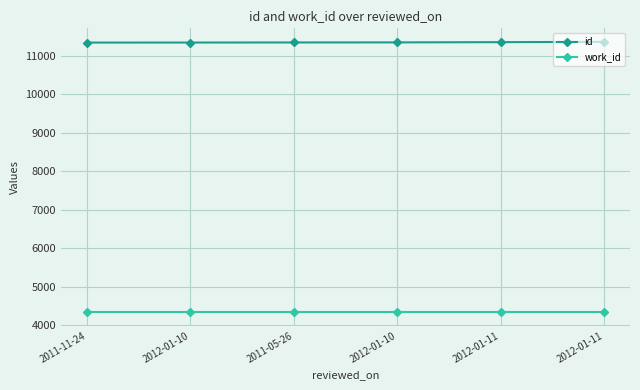

Is this an area chart (filled region under the line)?

No